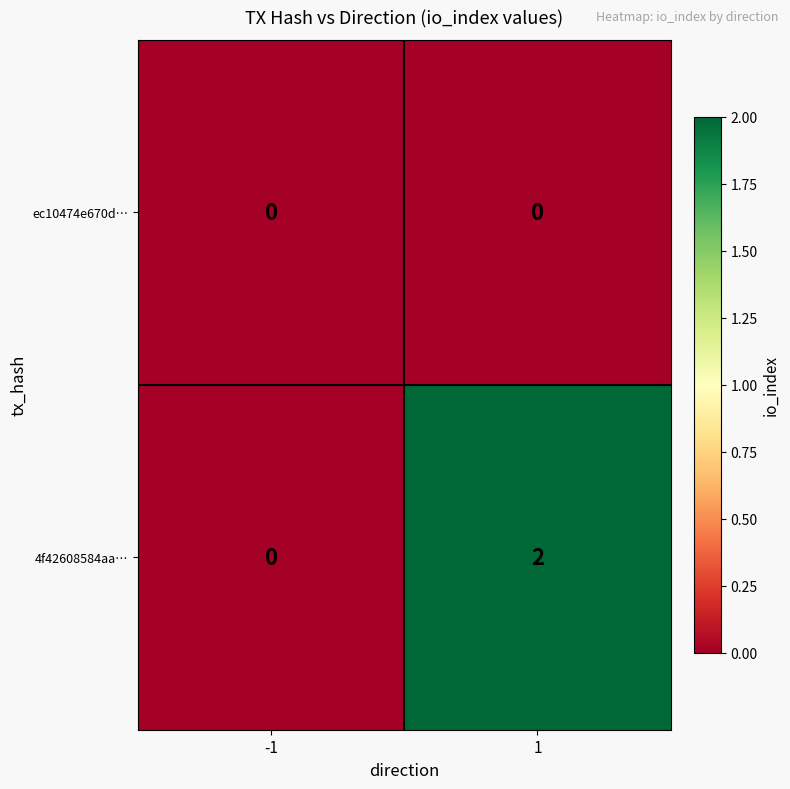

Which series has the widest spread of values?

4f42608584aa…